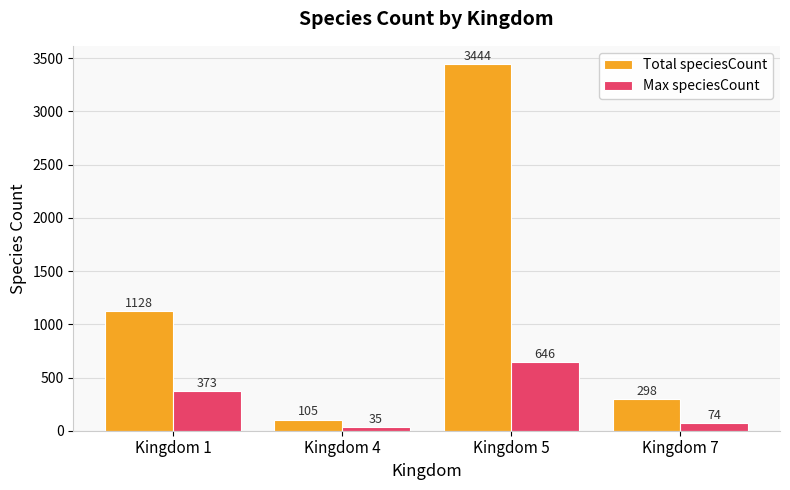

What is the difference between the second highest and minimum values in the Max speciesCount series?

338